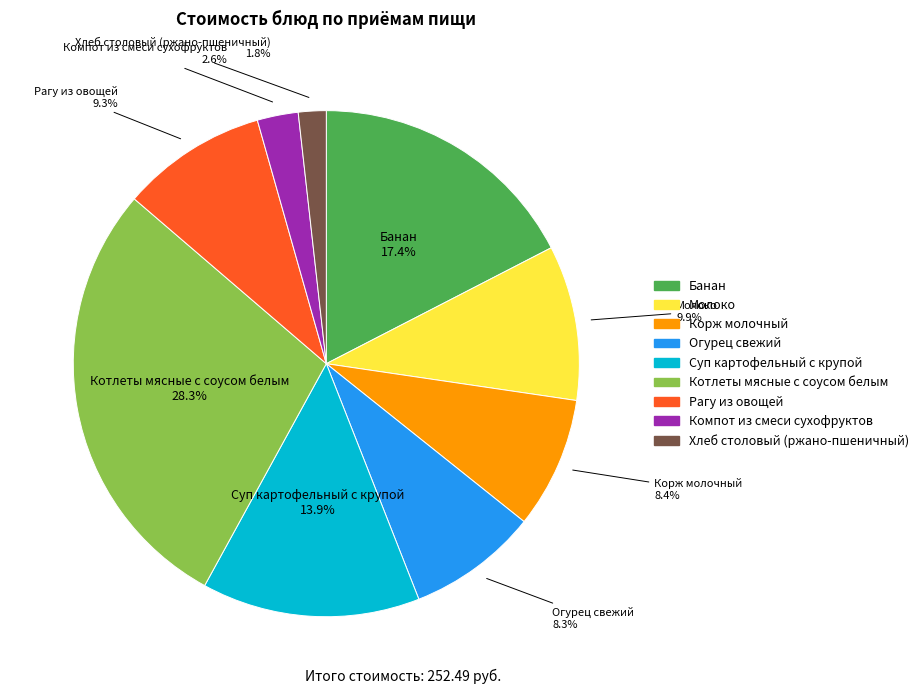

How many slices are in this pie chart?

9